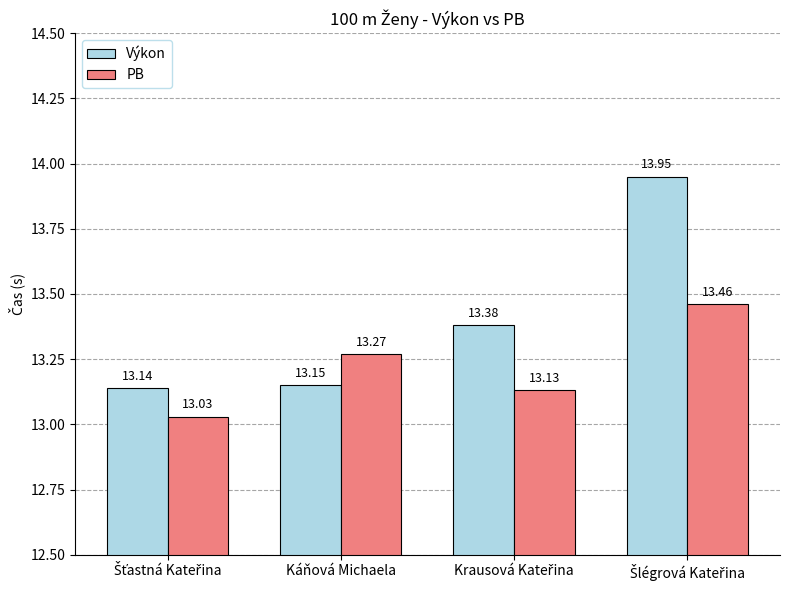

What is the total value across all series at Káňová Michaela?

26.4